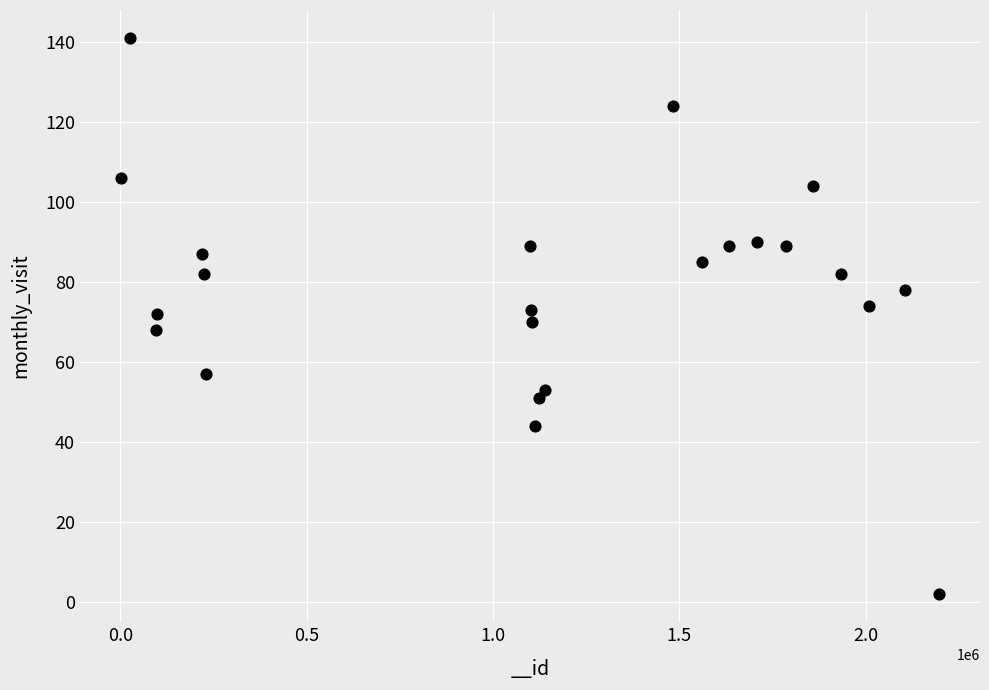

What is the range of Y values (max minus min)?

139